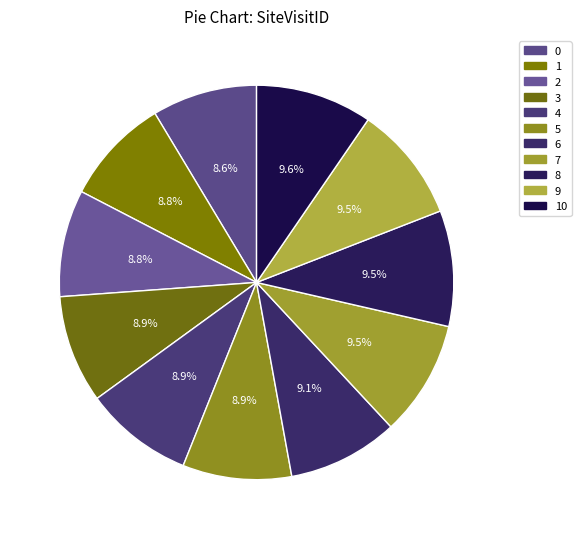

What is the change in value from 3 to 7?

+123086